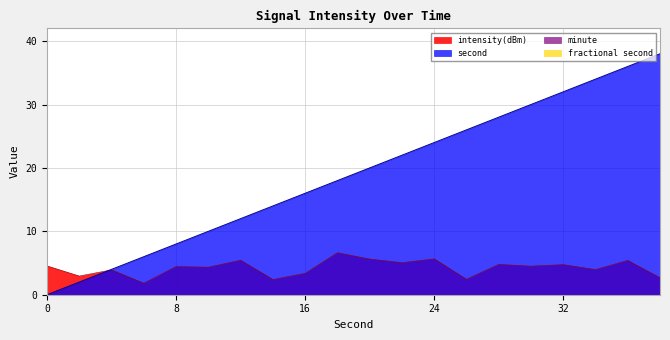

How many times do intensity(dBm) and second cross each other?

1